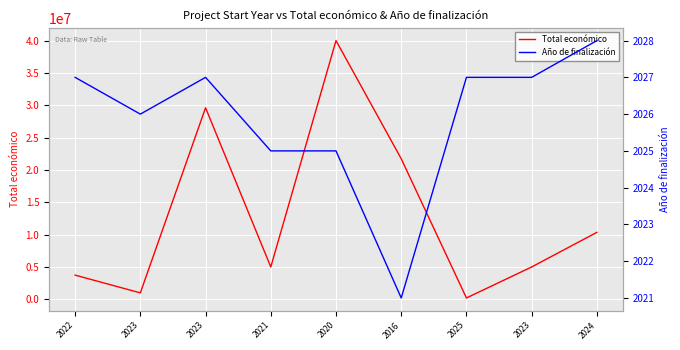

Which has a higher value, 2025 or 2022?

2022